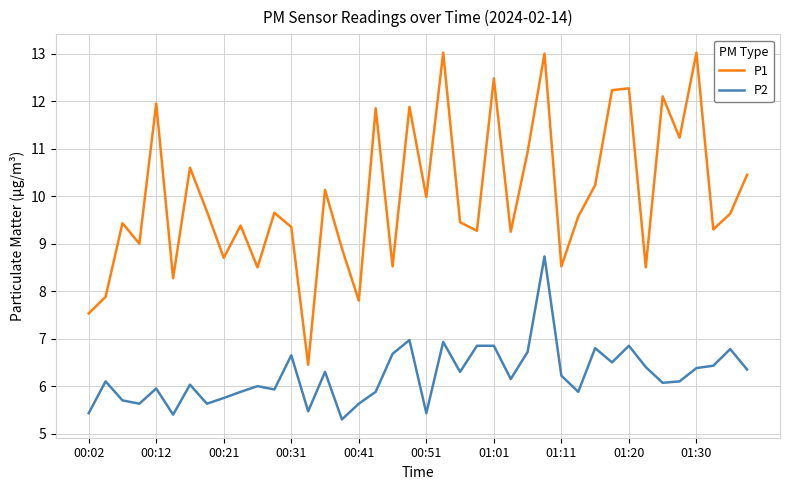

Which series has the largest total across all categories?

P1